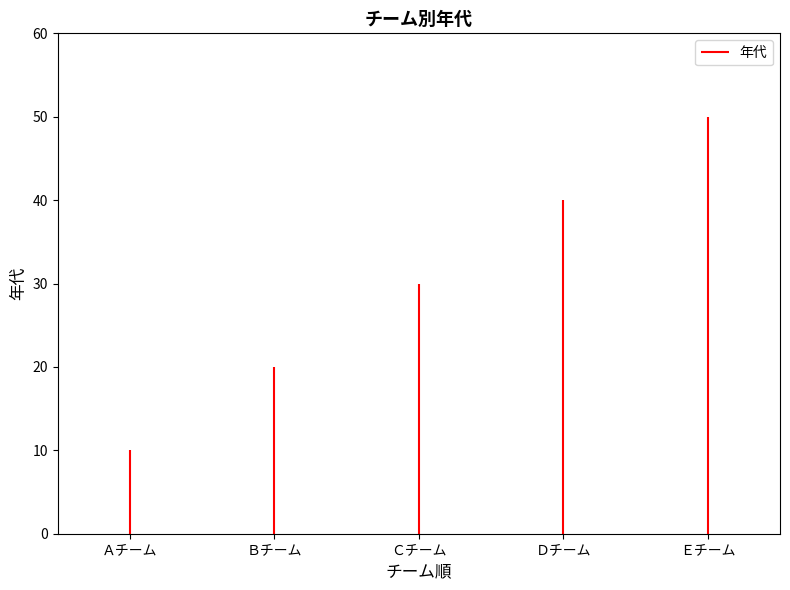

The value at Ａチーム is 2. True or false?

False